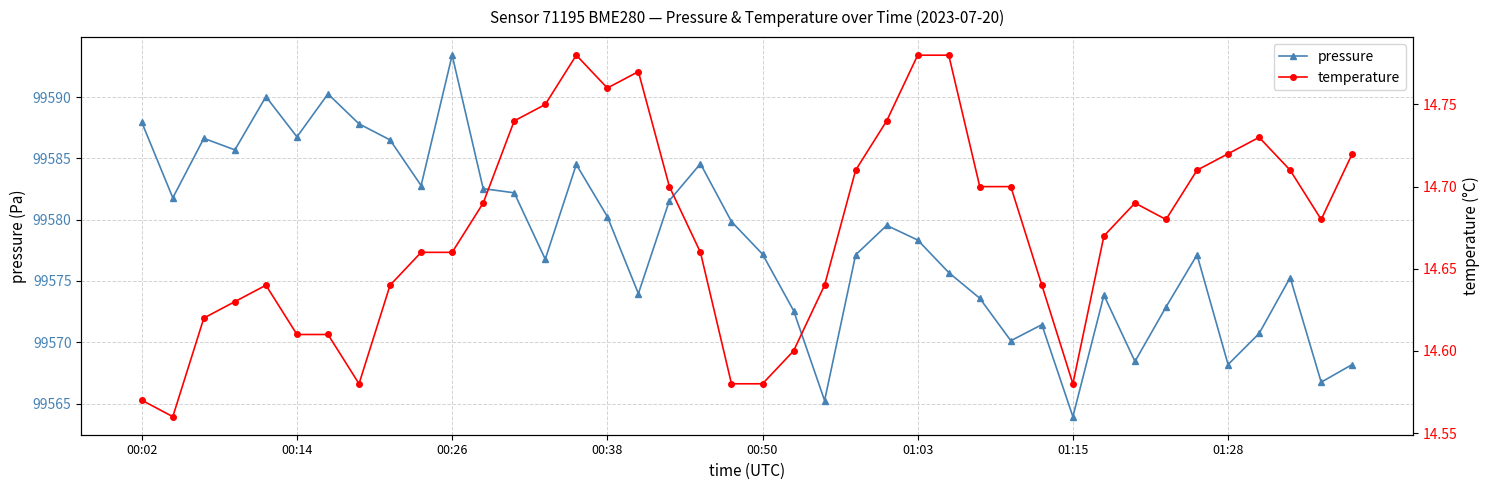

What value does the temperature series have at 39?

14.7